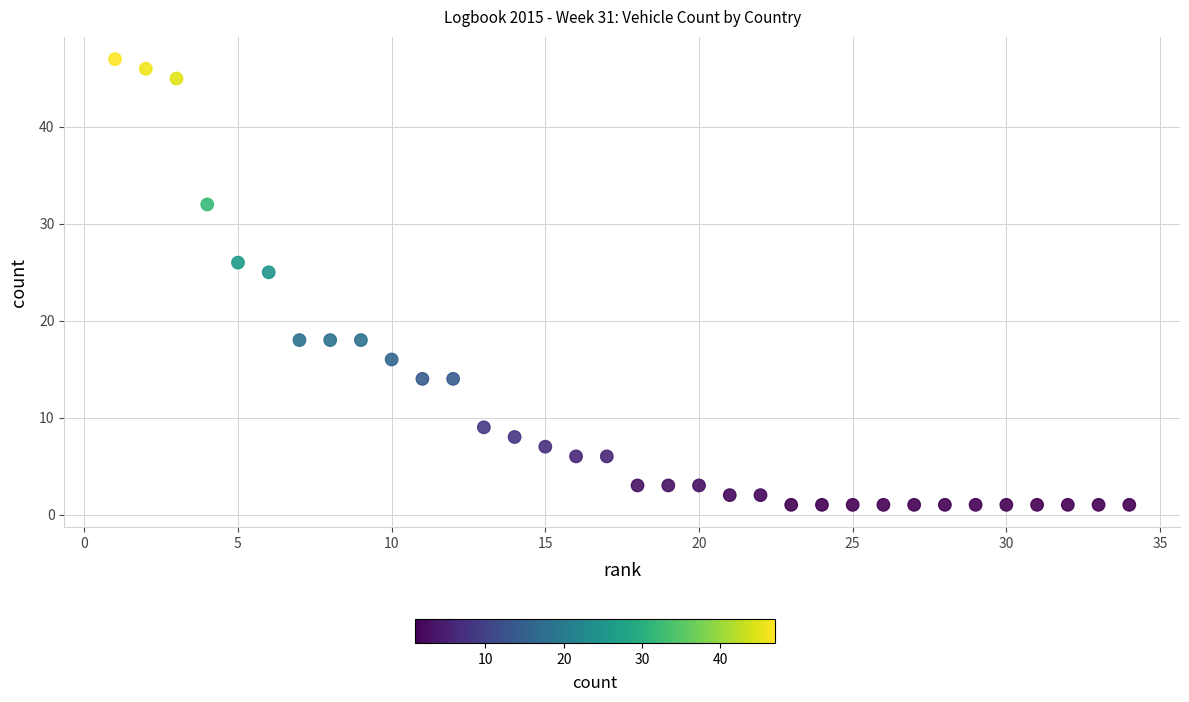

What is the range of X values (max minus min)?

33